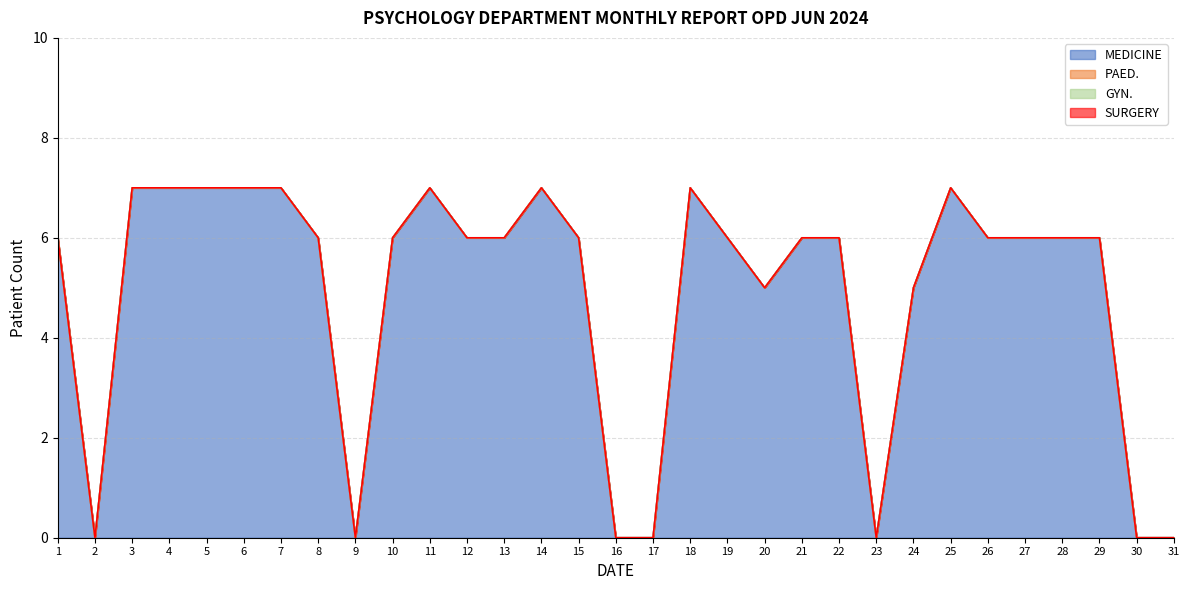

True or false: GYN. and MEDICINE intersect in this chart.

False